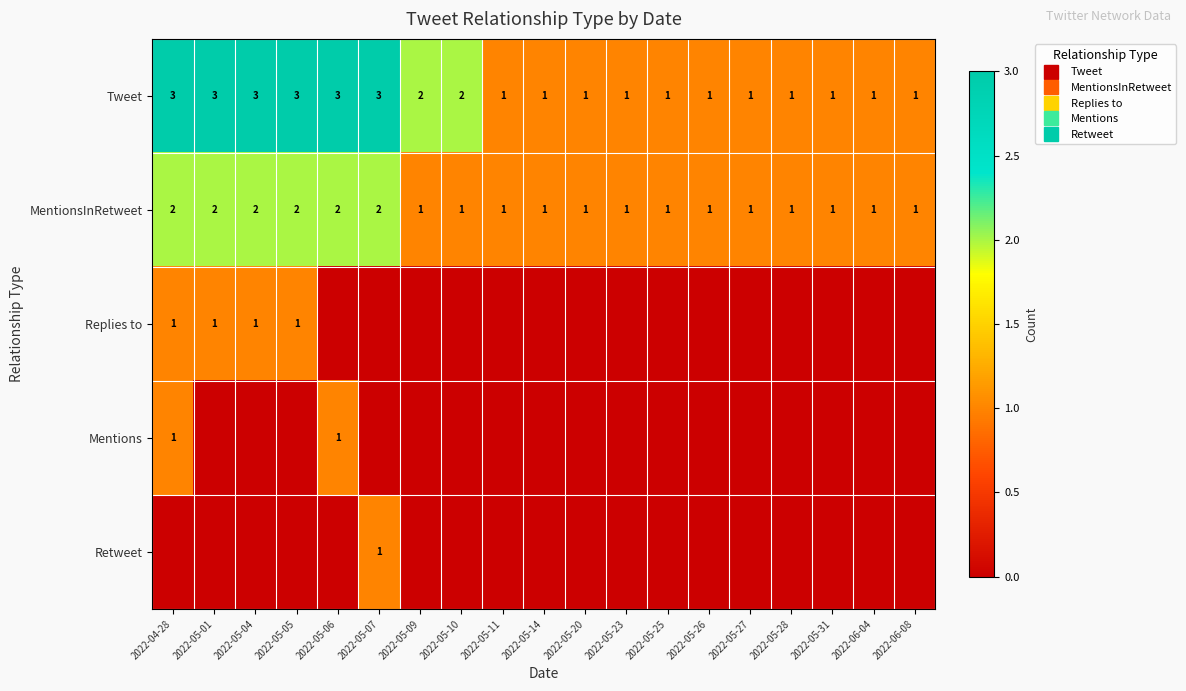

Rank the categories by MentionsInRetweet value from highest to lowest.

2022-04-28, 2022-05-01, 2022-05-04, 2022-05-05, 2022-05-06, 2022-05-07, 2022-05-09, 2022-05-10, 2022-05-11, 2022-05-14, 2022-05-20, 2022-05-23, 2022-05-25, 2022-05-26, 2022-05-27, 2022-05-28, 2022-05-31, 2022-06-04, 2022-06-08